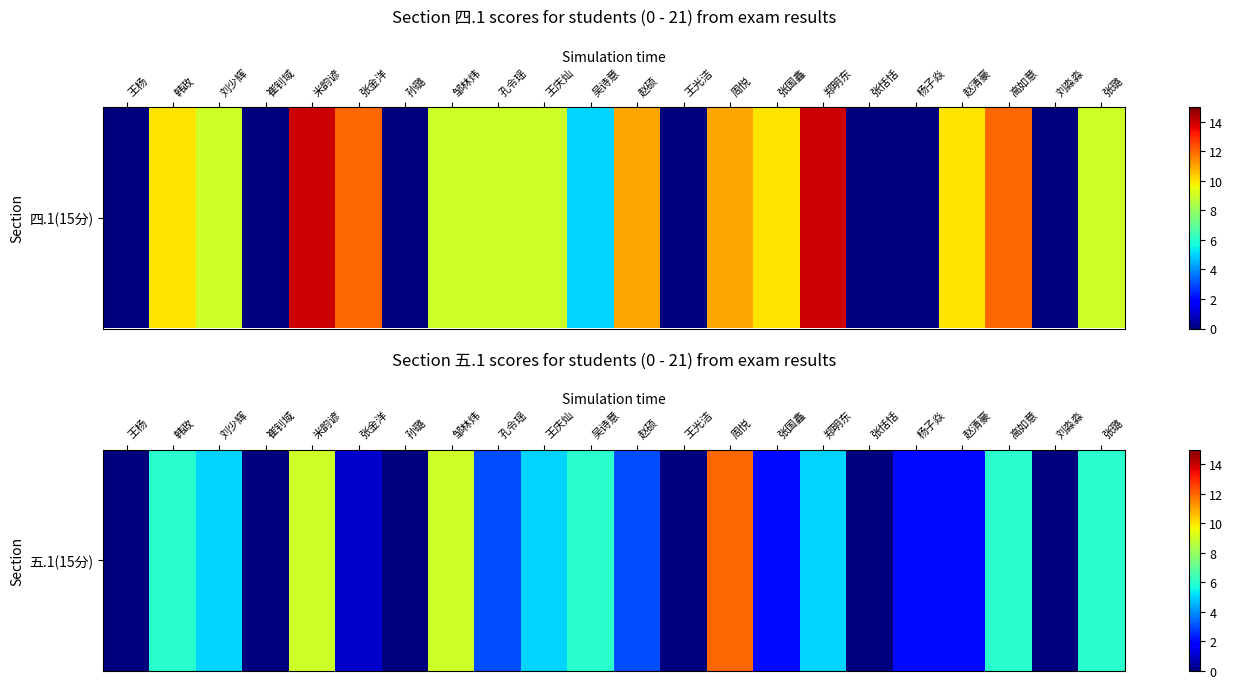

Read the value at 张璐, to the nearest 5.

5